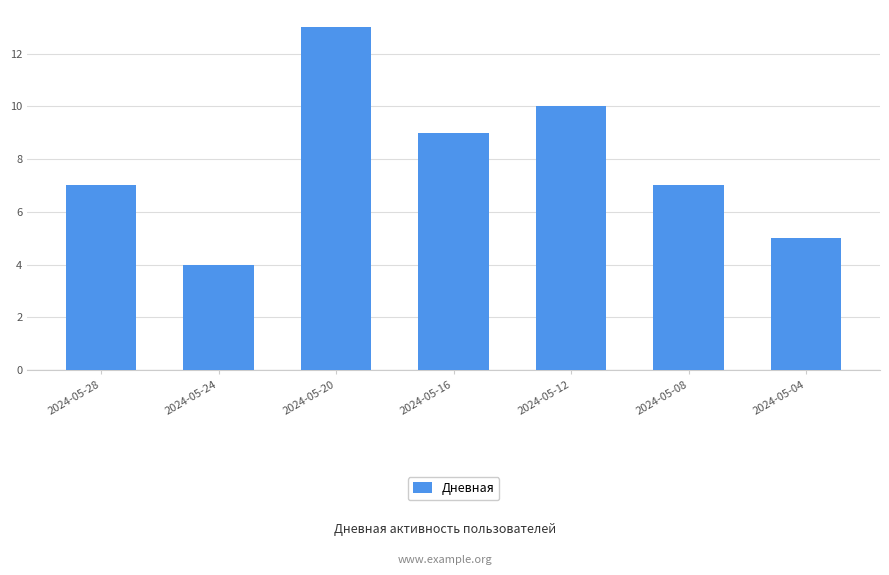

Count the number of categories in the chart.

7